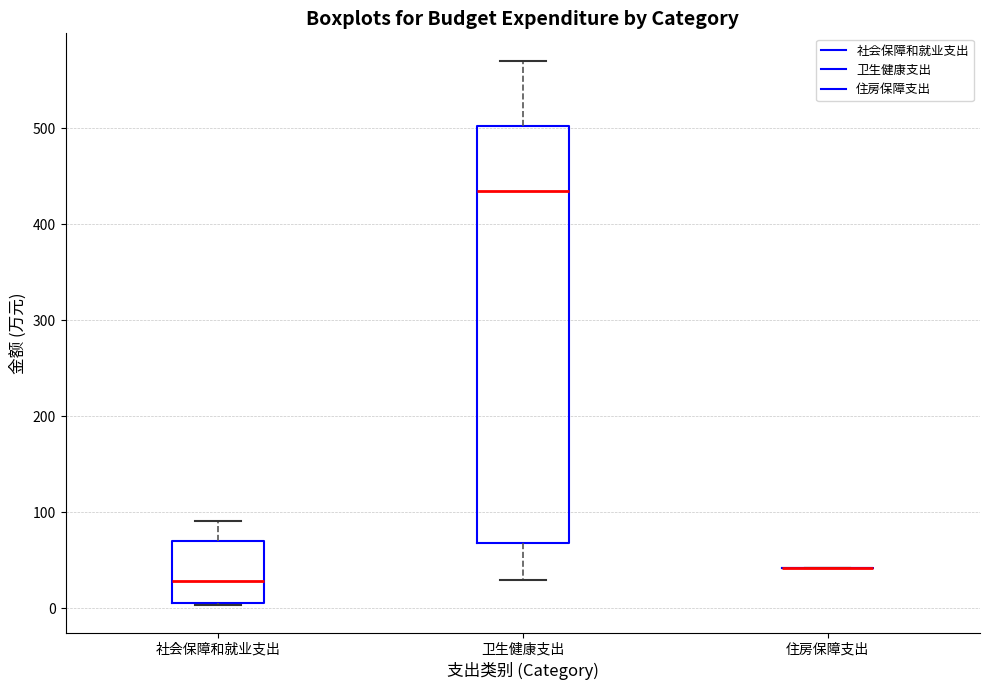

Reading left to right, transcribe this box plot: for each box, give where its median line is, the range the box spans, and where its two whiskers end, as read against the y-axis. The values are not printed on the chart, so give them approximately, as read against the axis.

社会保障和就业支出: median 30, box 0 to 70, whiskers 0 to 90
卫生健康支出: median 430, box 70 to 500, whiskers 30 to 570
住房保障支出: box collapsed to a line at 40, whiskers 40 to 40